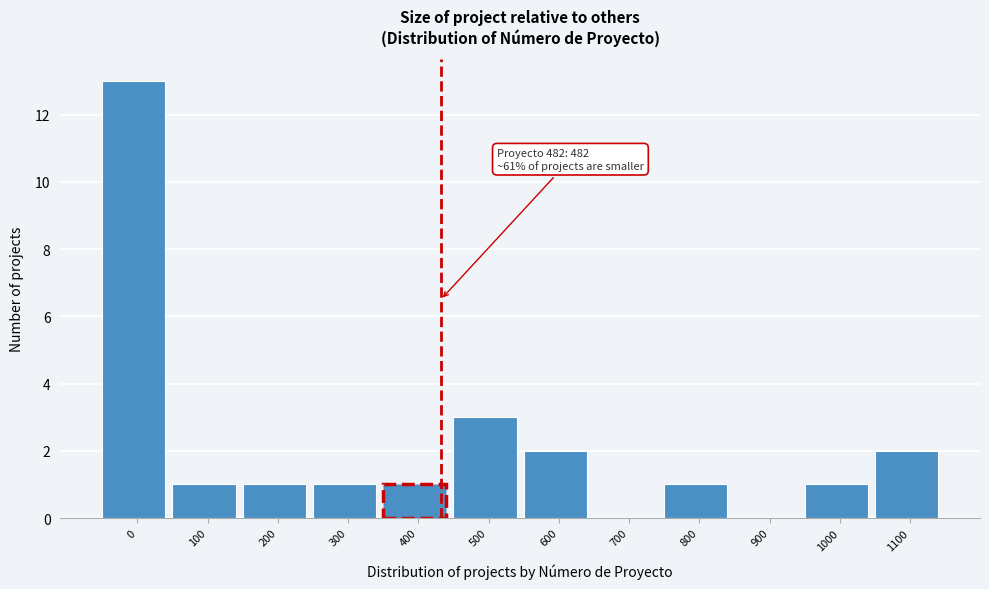

Reading left to right, transcribe all the data shown in this chart.

0=13	100=1	200=1	300=1	400=1	500=3	600=2	700=0	800=1	900=0	1000=1	1100=2